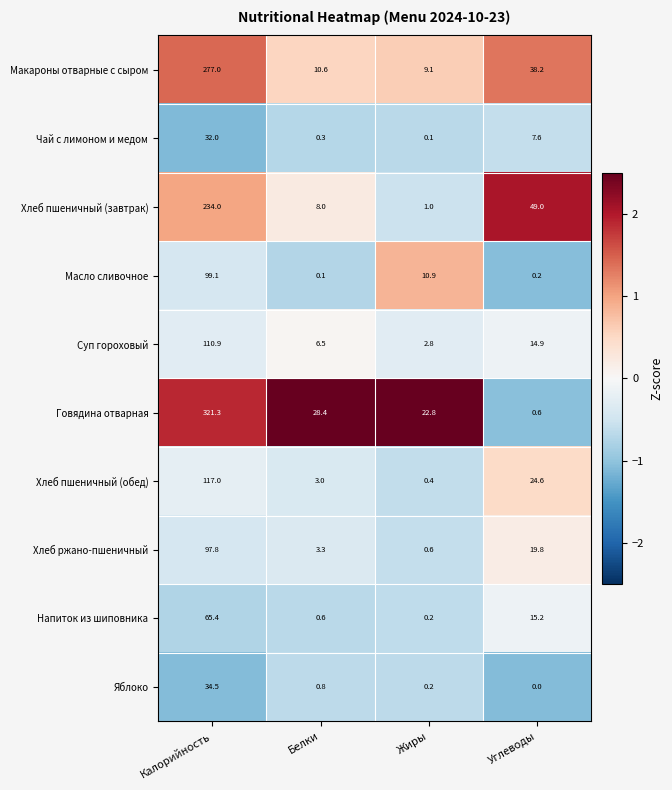

Read the Хлеб пшеничный (обед) value at Жиры.

0.4